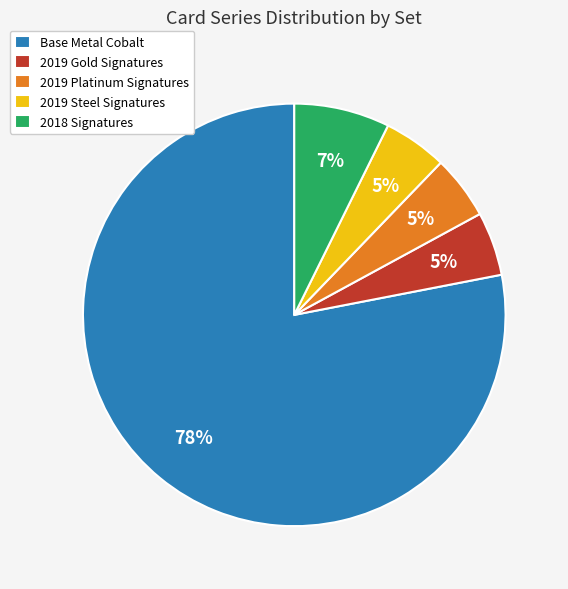

Is the sum of 2019 Steel Signatures and 2019 Platinum Signatures greater than half?

No